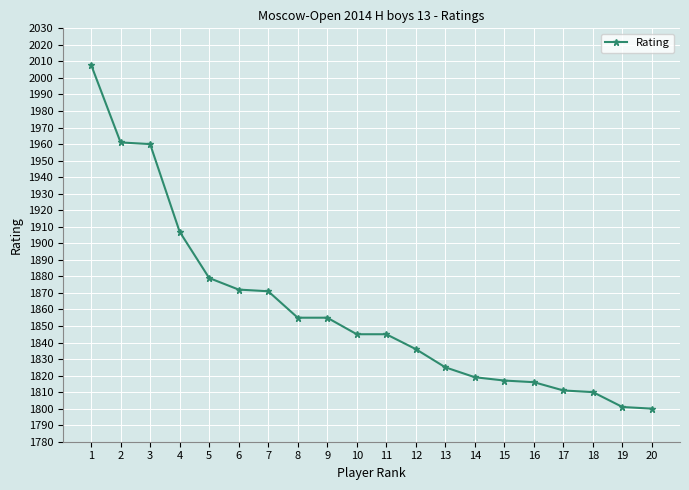

What is the difference between the maximum and minimum values?

208